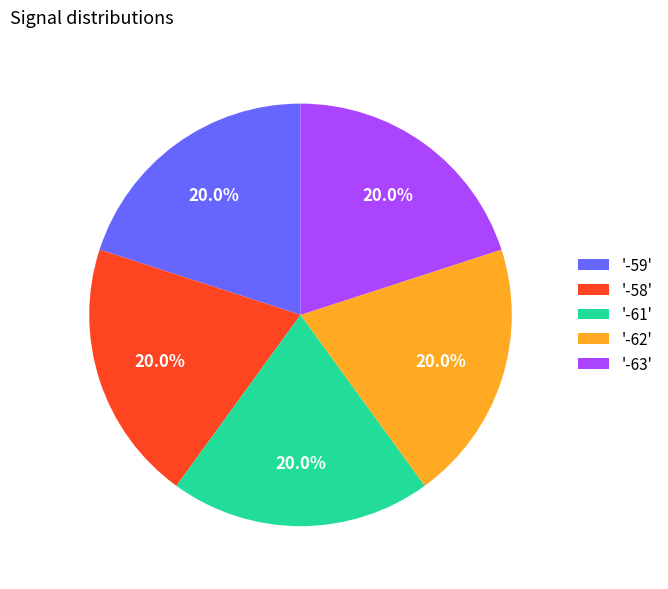

Do '-59' and '-62' together represent more than half of the pie?

No